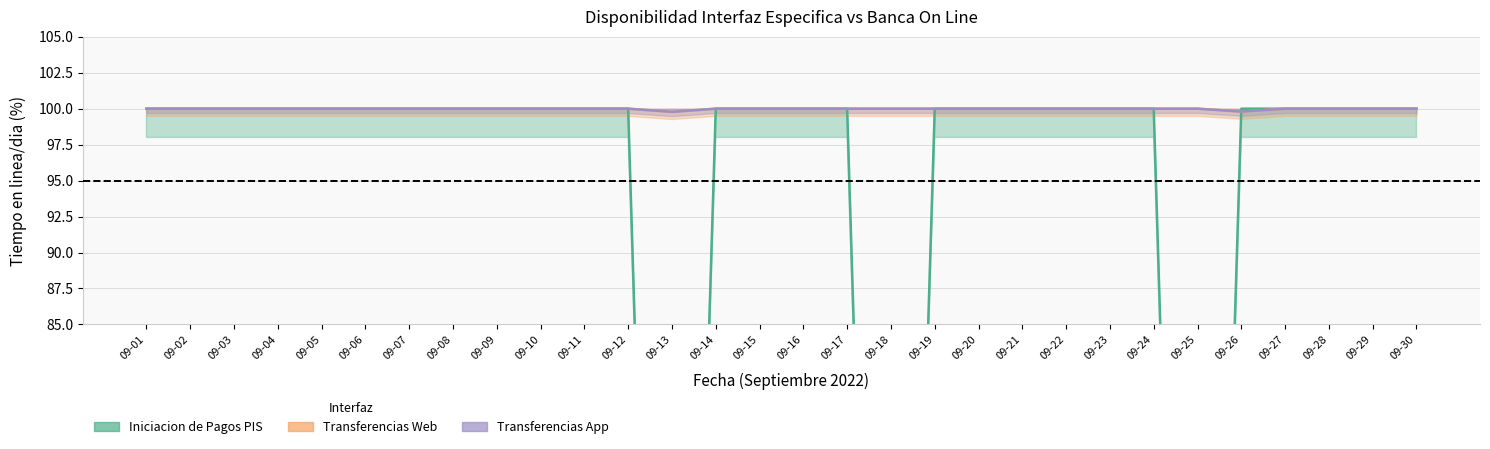

What is the total value across all series at 09-26?

299.6